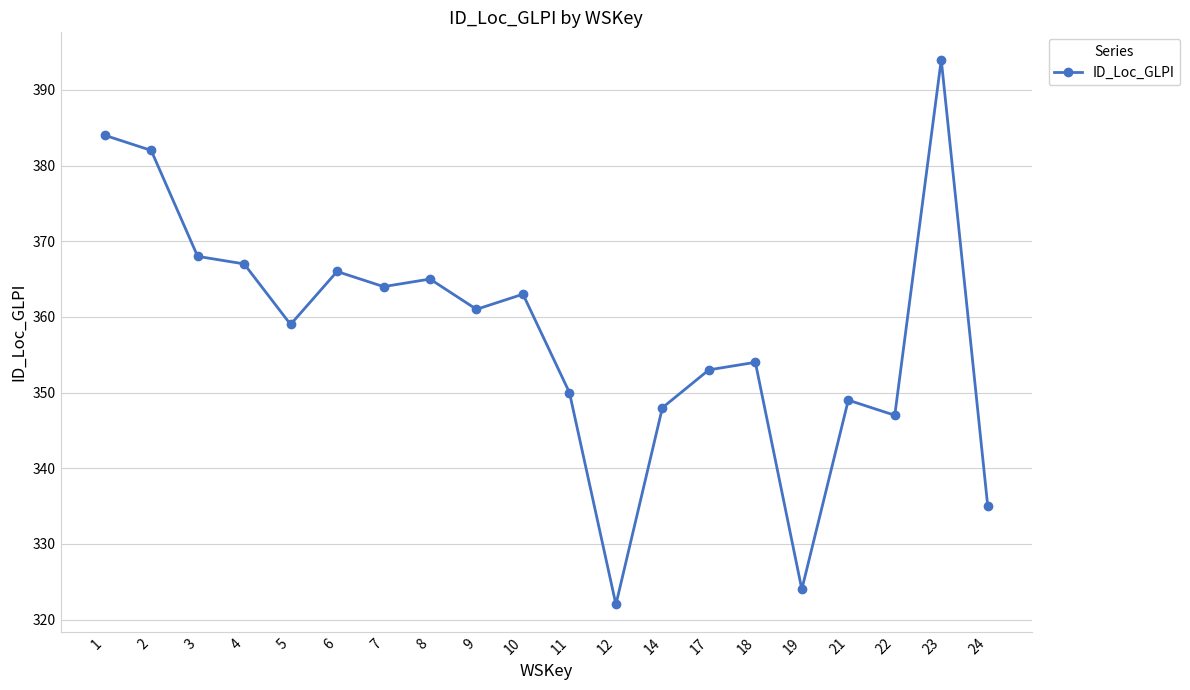

Rank the categories by value from highest to lowest.

23, 1, 2, 3, 4, 6, 8, 7, 10, 9, 5, 18, 17, 11, 21, 14, 22, 24, 19, 12